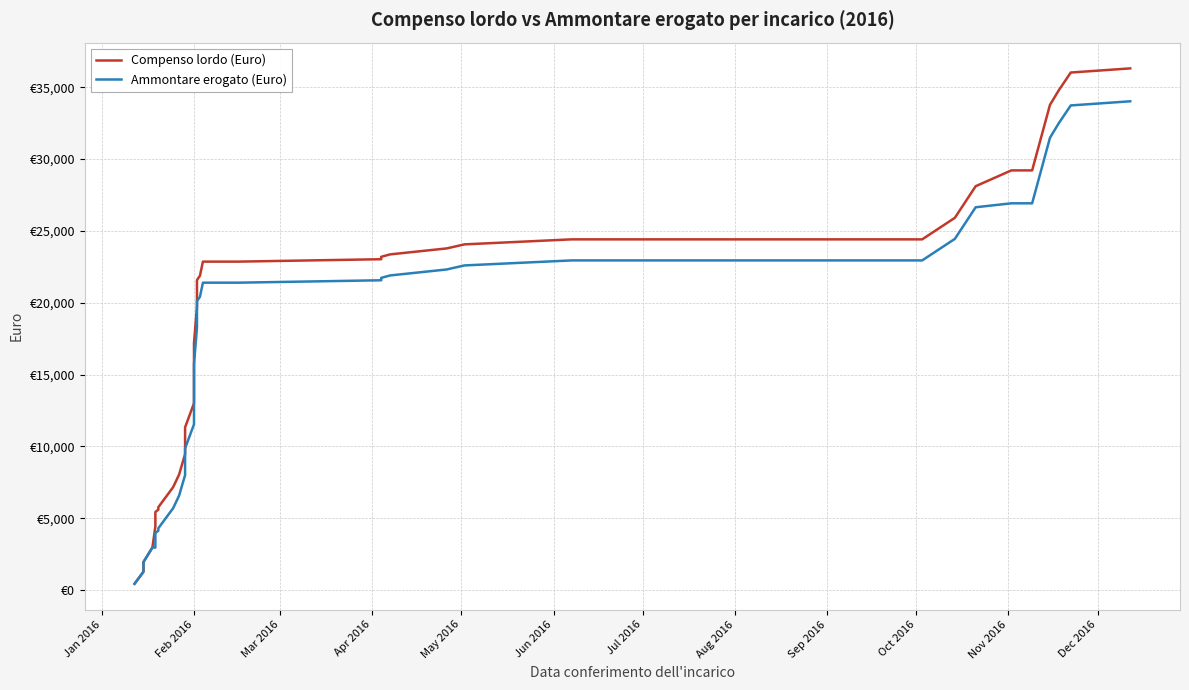

How many data points does each series have?

40